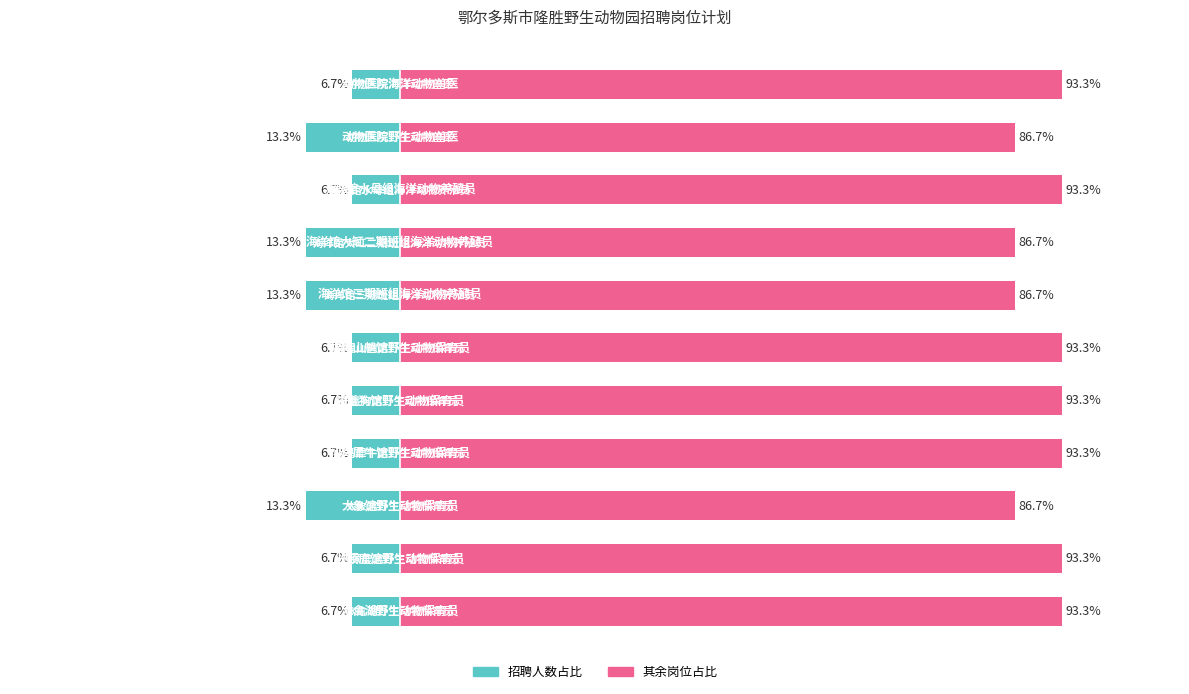

Rank the series by their maximum value, from highest to lowest.

其余岗位占比, 招聘人数占比